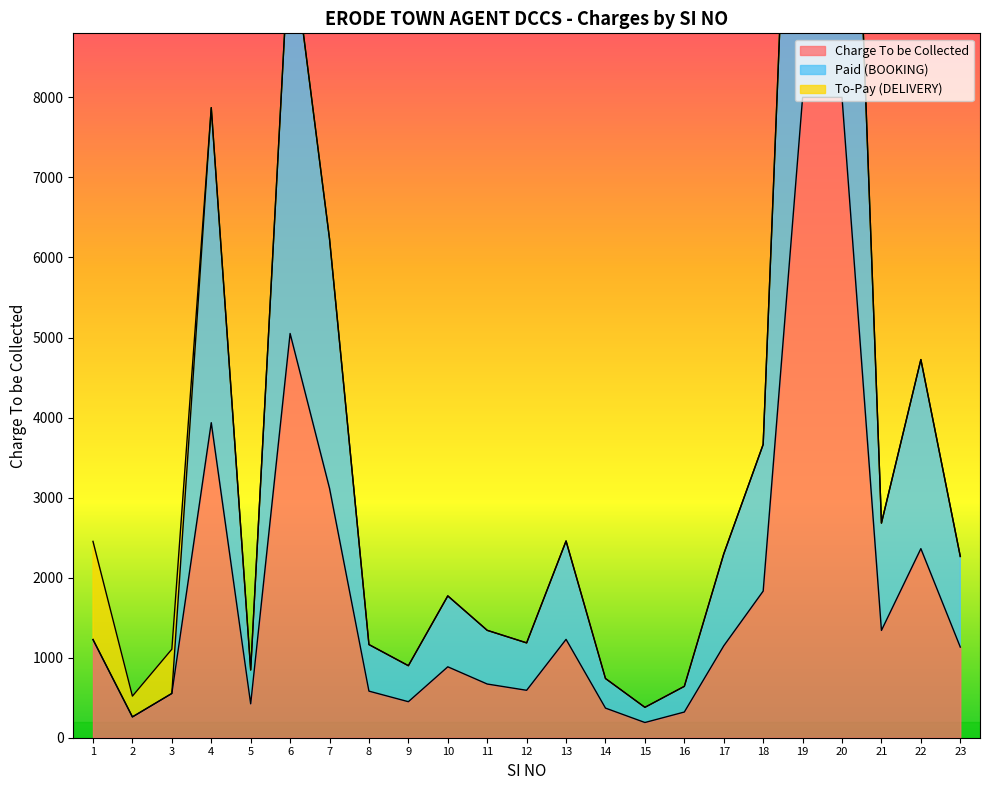

True or false: Paid (BOOKING) and Charge To be Collected intersect in this chart.

False